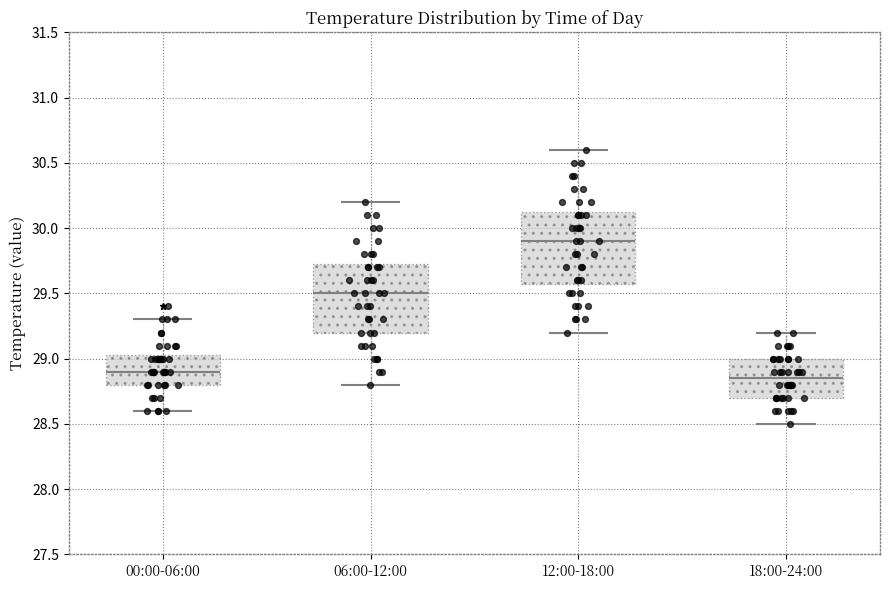

Reading left to right, transcribe this box plot: for each box, give where its median line is, the range the box spans, and where its two whiskers end, as read against the y-axis. The values are not printed on the chart, so give them approximately, as read against the axis.

00:00-06:00: median 28.90, box 28.80 to 29.05, whiskers 28.60 to 29.30
06:00-12:00: median 29.50, box 29.20 to 29.75, whiskers 28.80 to 30.20
12:00-18:00: median 29.90, box 29.60 to 30.15, whiskers 29.20 to 30.60
18:00-24:00: median 28.85, box 28.70 to 29.00, whiskers 28.50 to 29.20